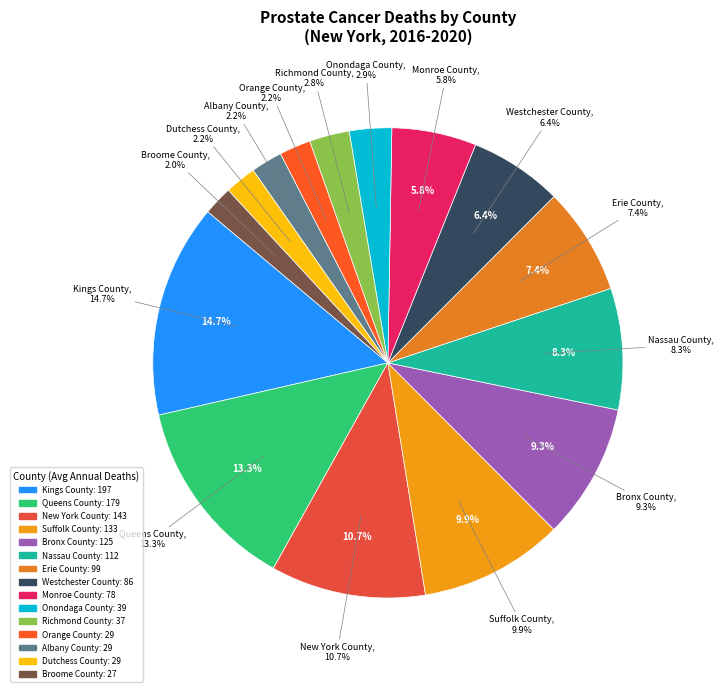

Is the sum of New York County and Westchester County greater than half?

No